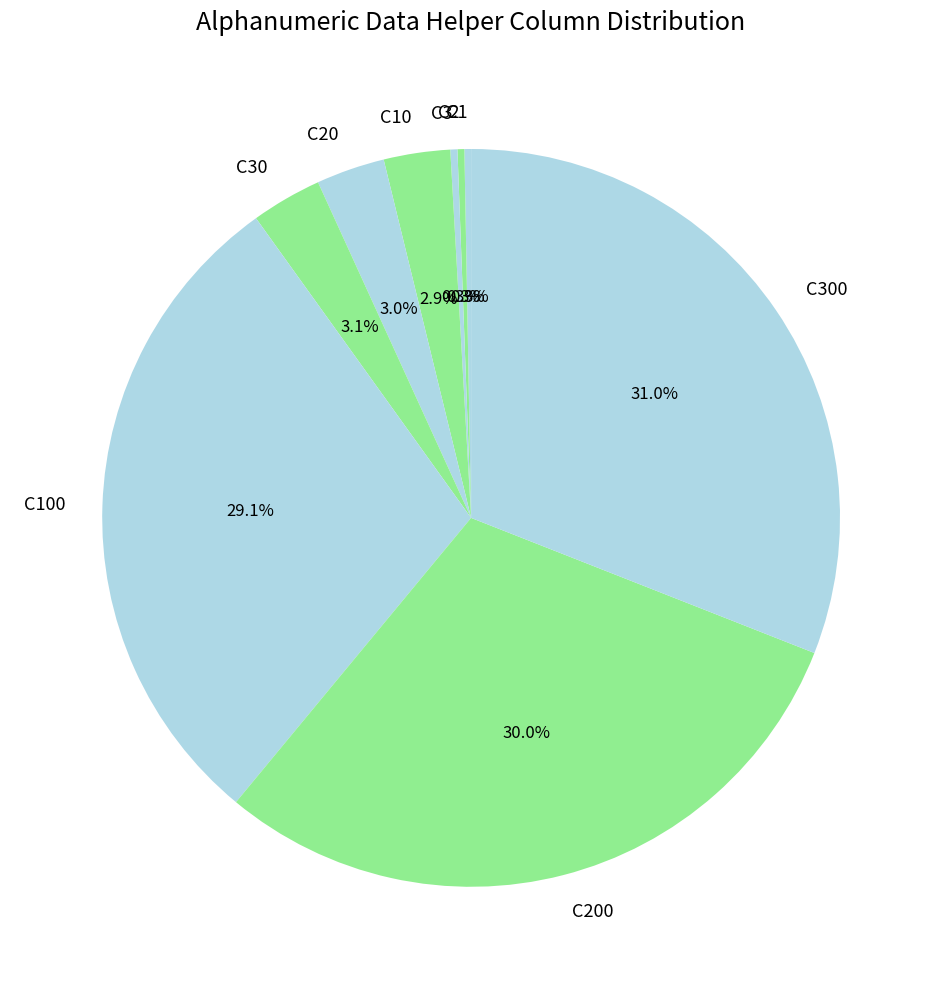

Approximately how many times larger is the value at C30 compared to C3?

10.0